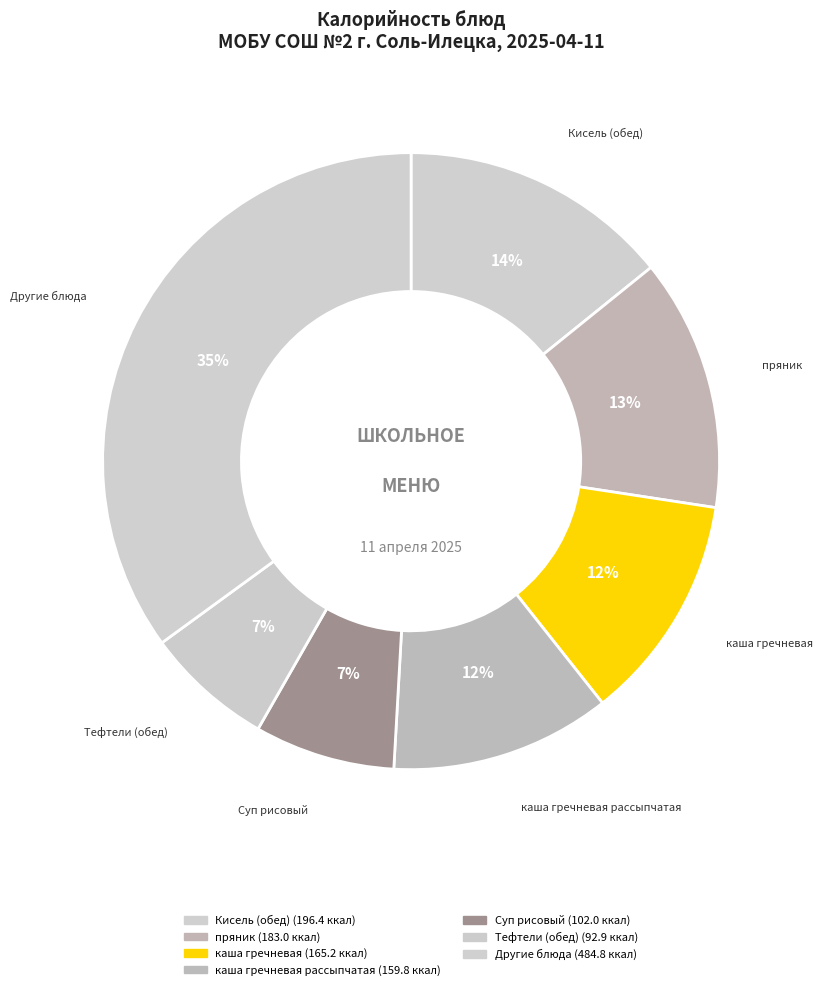

How many segments does this pie chart have?

7